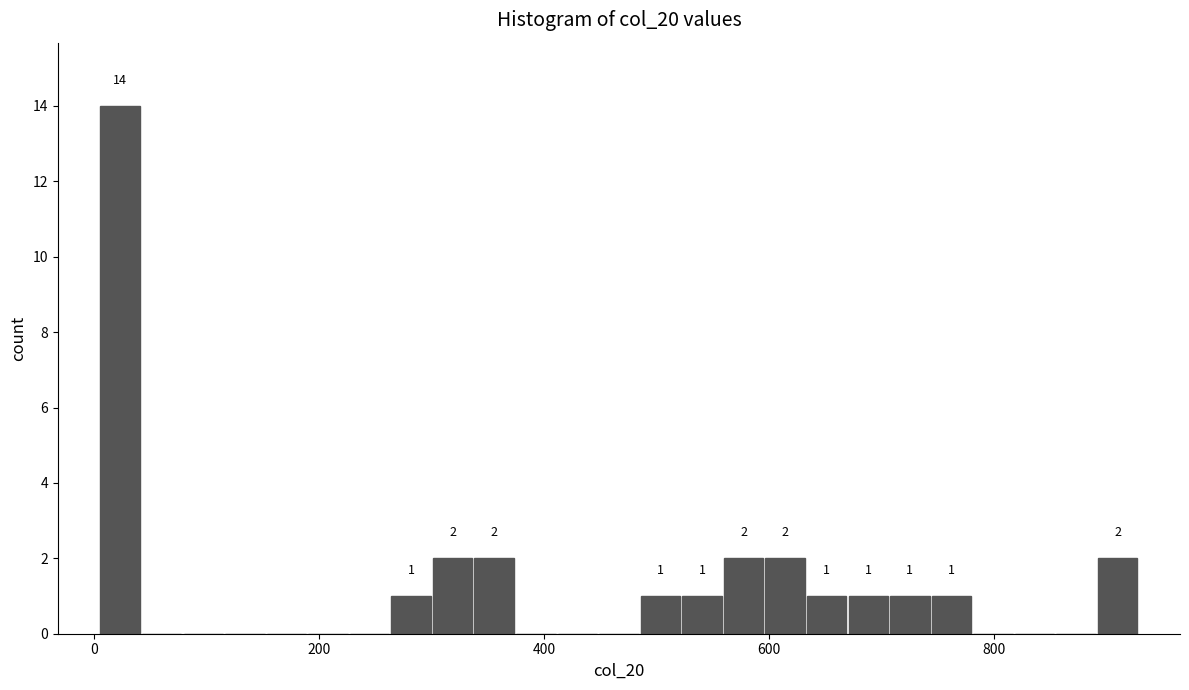

Around what value on the x-axis is the tallest bar? Give the approximate position of its centre, as read against the axis.

20